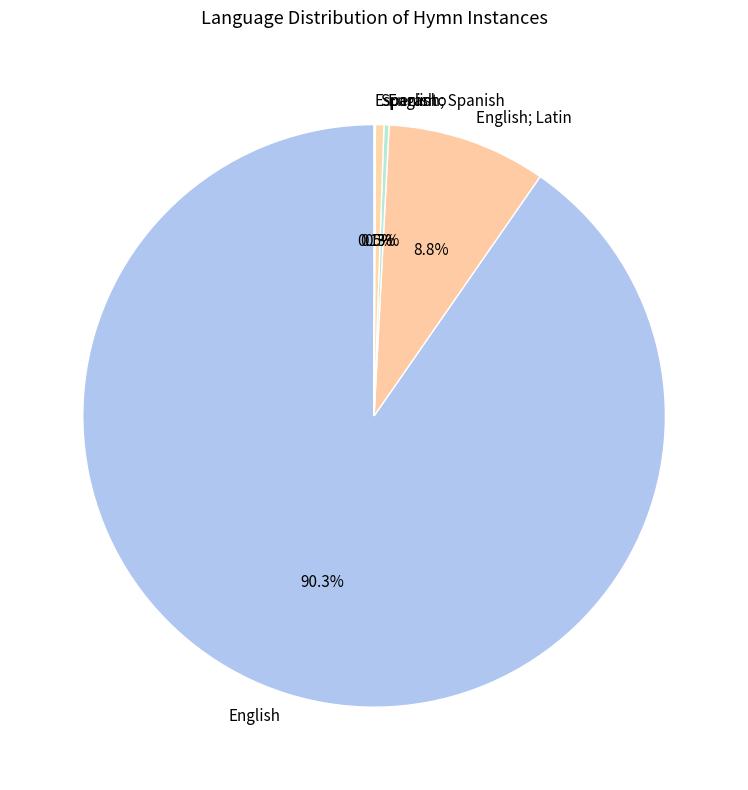

Which category accounts for the majority?

English